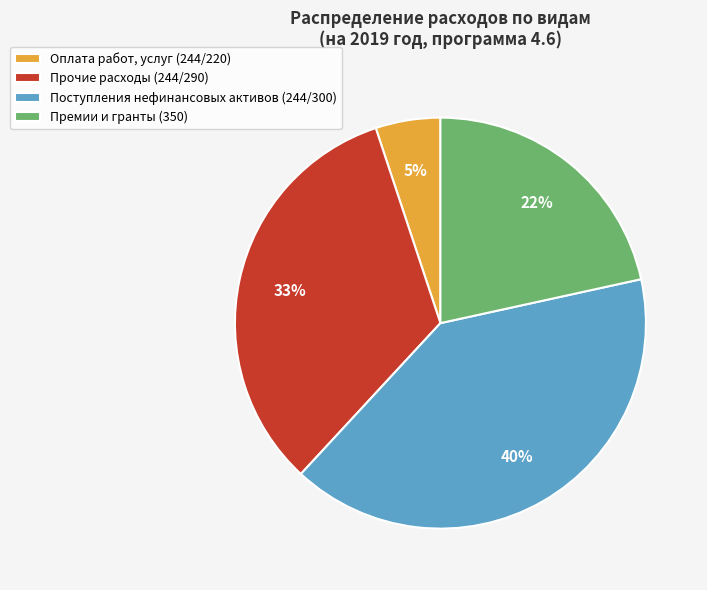

Combined, do Оплата работ, услуг (244/220) and Премии и гранты (350) account for over 50%?

No